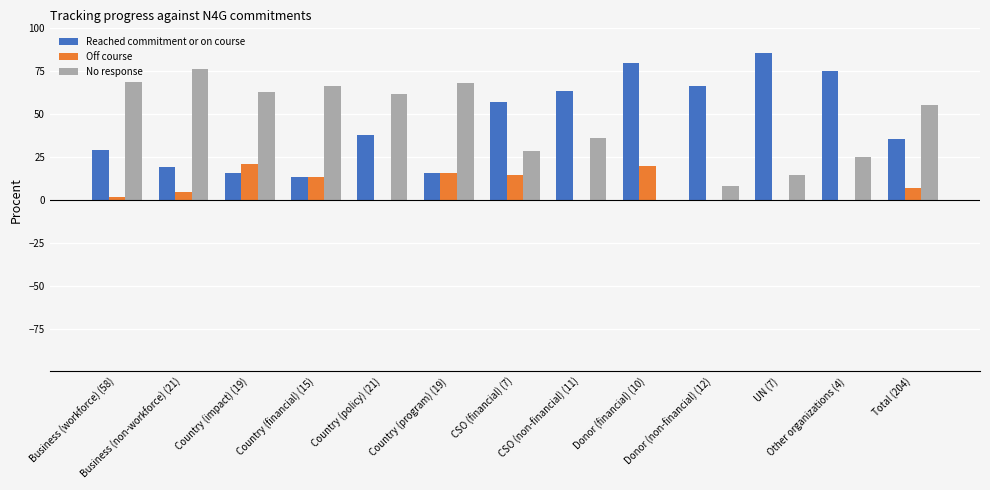

Which series has the largest range (max minus min)?

No response